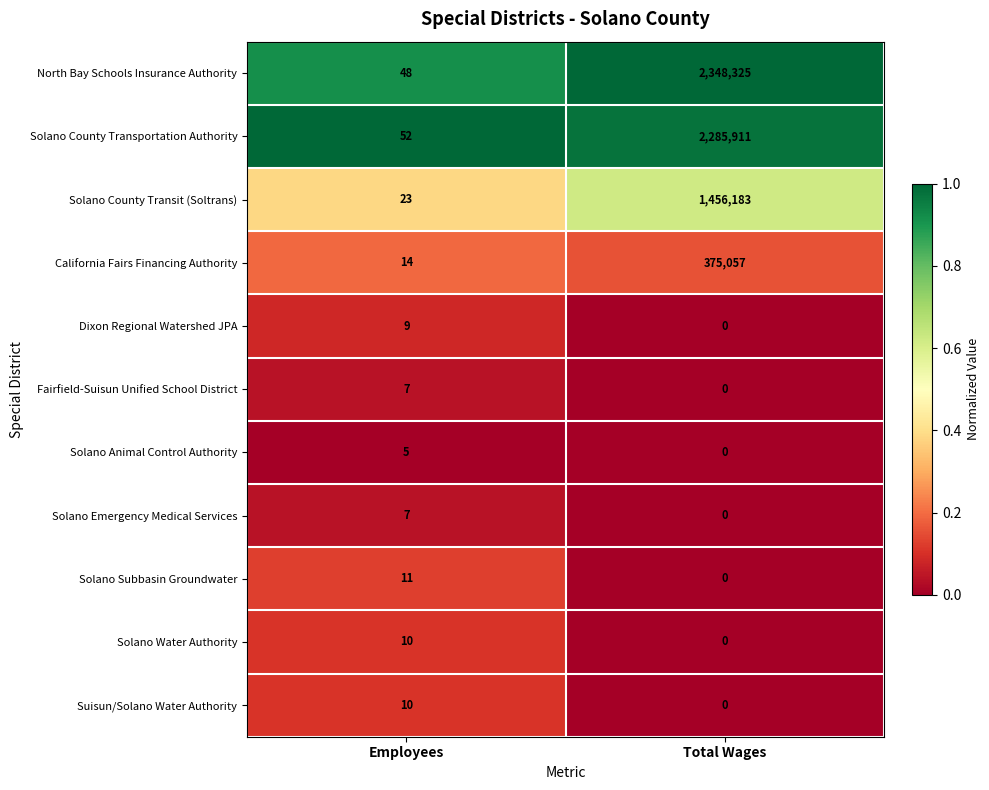

The California Fairs Financing Authority series shows 118646 at Total Wages. True or false?

False